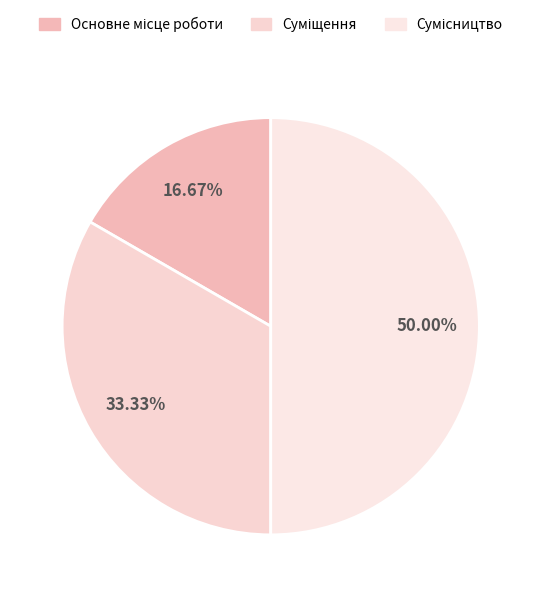

How many segments does this pie chart have?

3